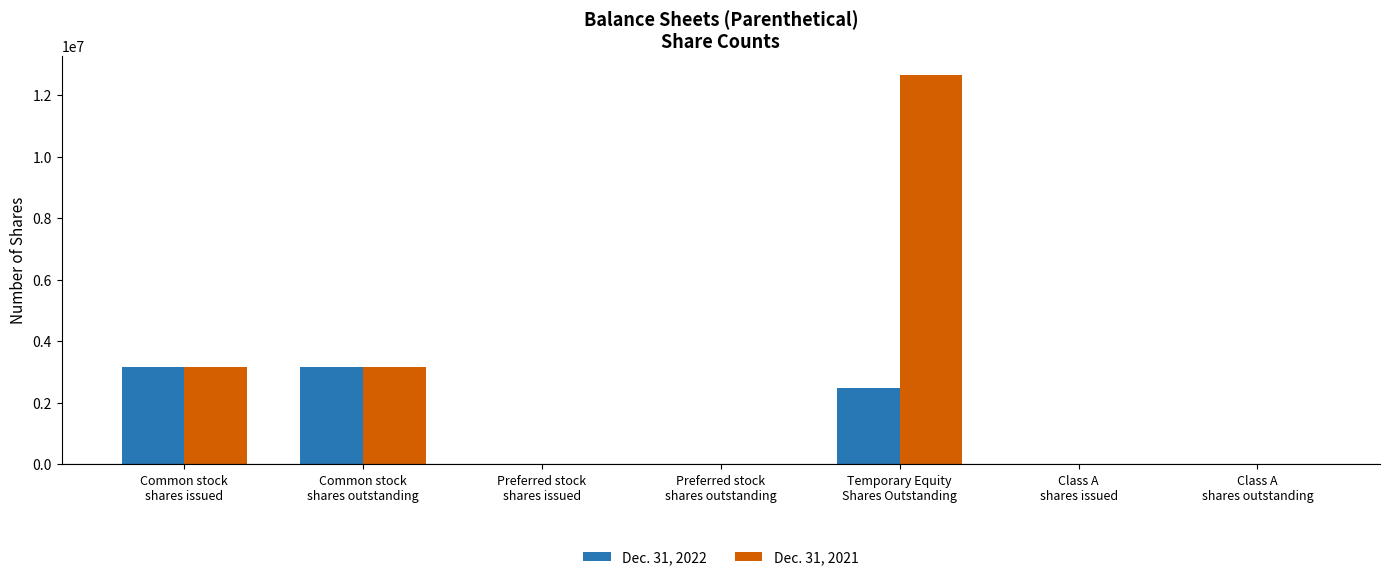

How many values in the Dec. 31, 2022 series exceed 0?

3